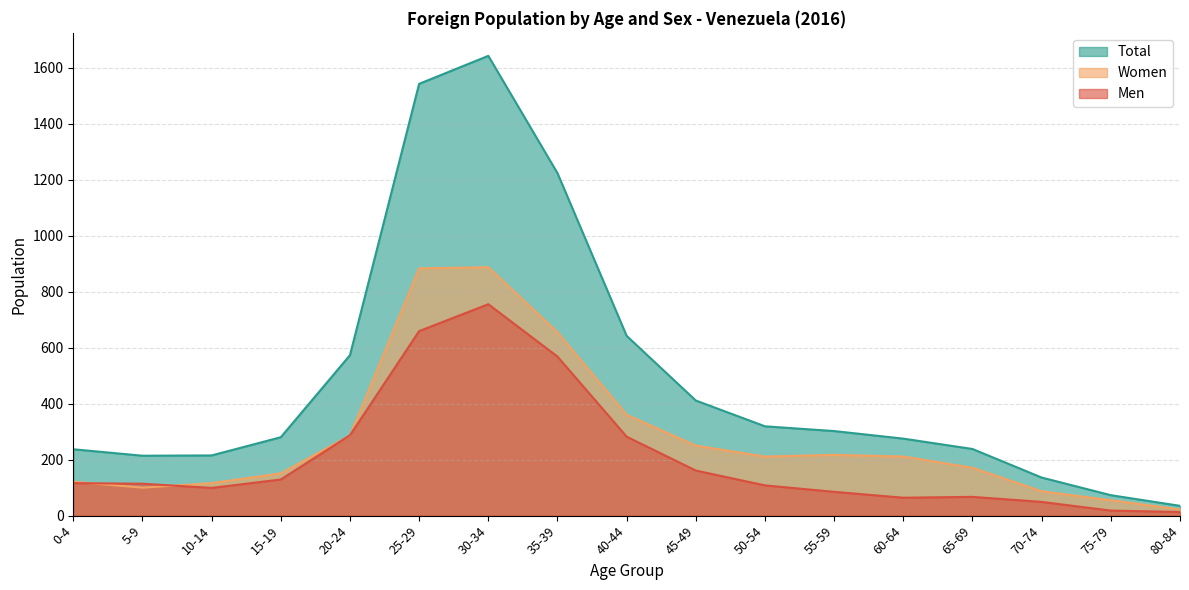

Rank the series at 15-19 from lowest to highest value.

Men, Women, Total